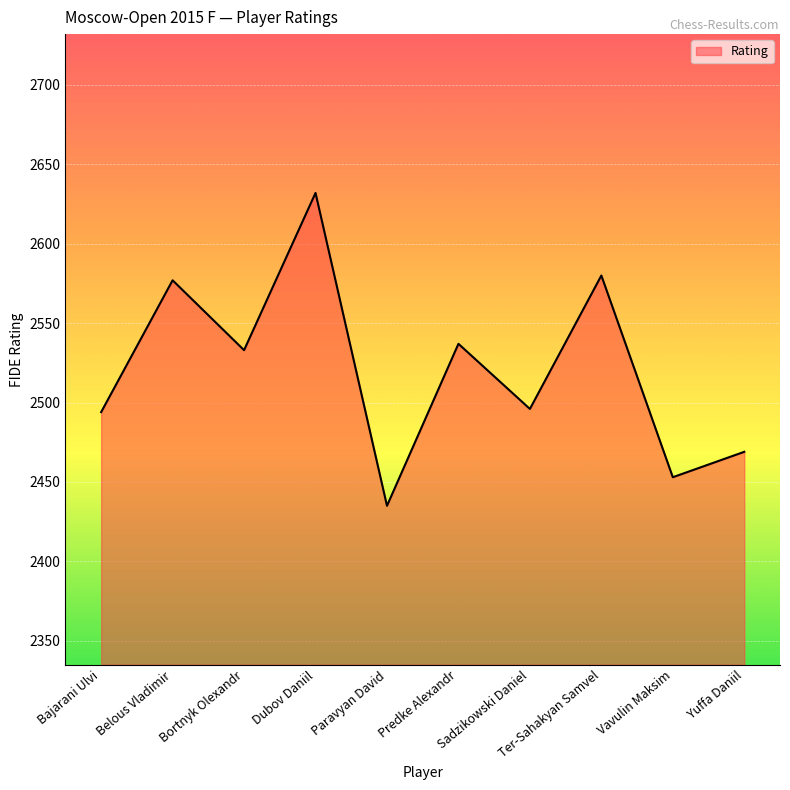

Reading right to left, transcribe all the data shown in this chart.

2469	2453	2580	2496	2537	2435	2632	2533	2577	2494